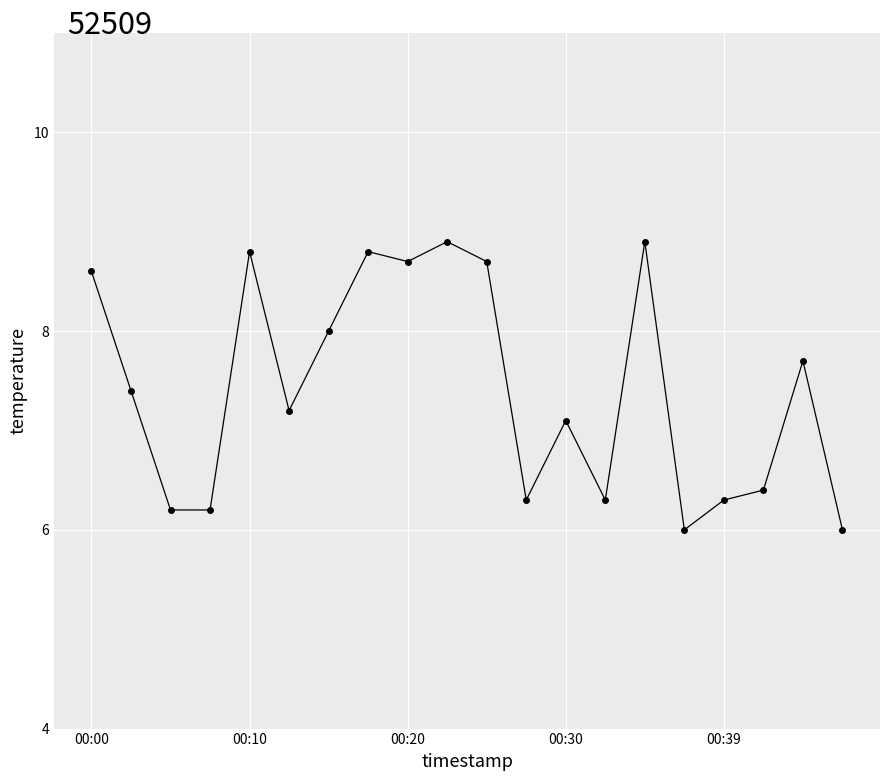

True or false: the data has more than 2 interior local peaks.

True